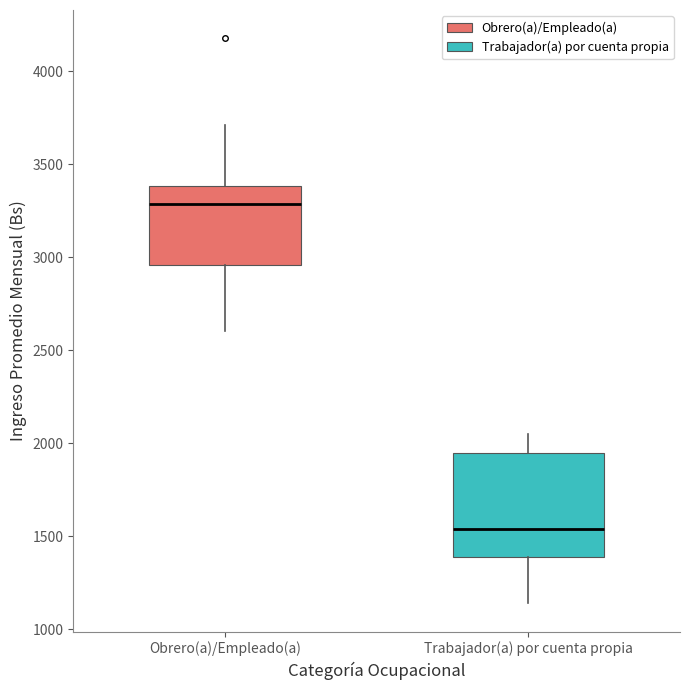

Reading left to right, transcribe this box plot: for each box, give where its median line is, the range the box spans, and where its two whiskers end, as read against the y-axis. The values are not printed on the chart, so give them approximately, as read against the axis.

Obrero(a)/Empleado(a): median 3300, box 2950 to 3400, whiskers 2600 to 3700
Trabajador(a) por cuenta propia: median 1550, box 1400 to 1950, whiskers 1150 to 2050